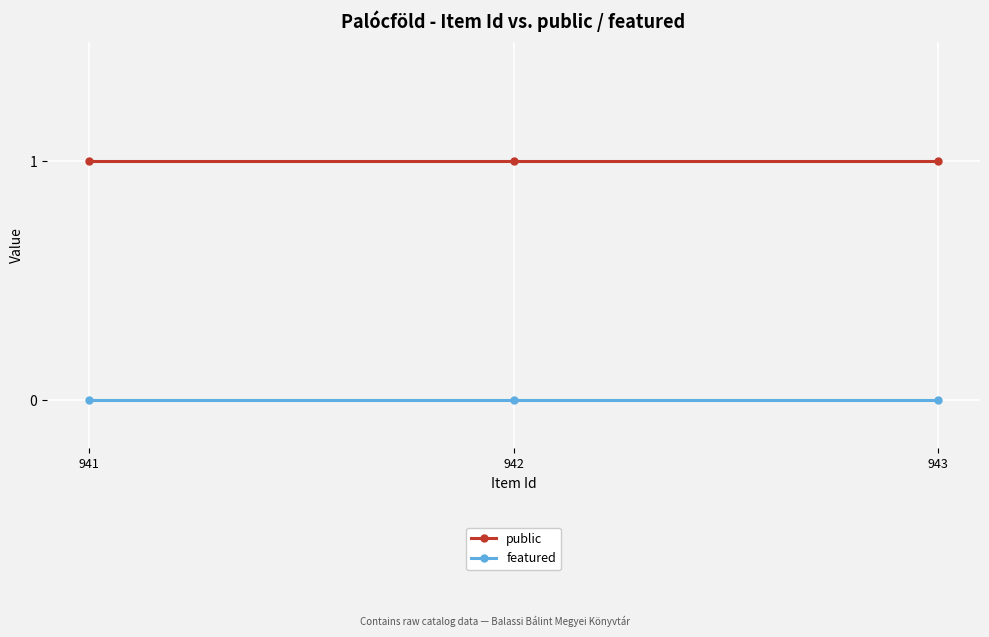

The public series shows 2 at 941. True or false?

False